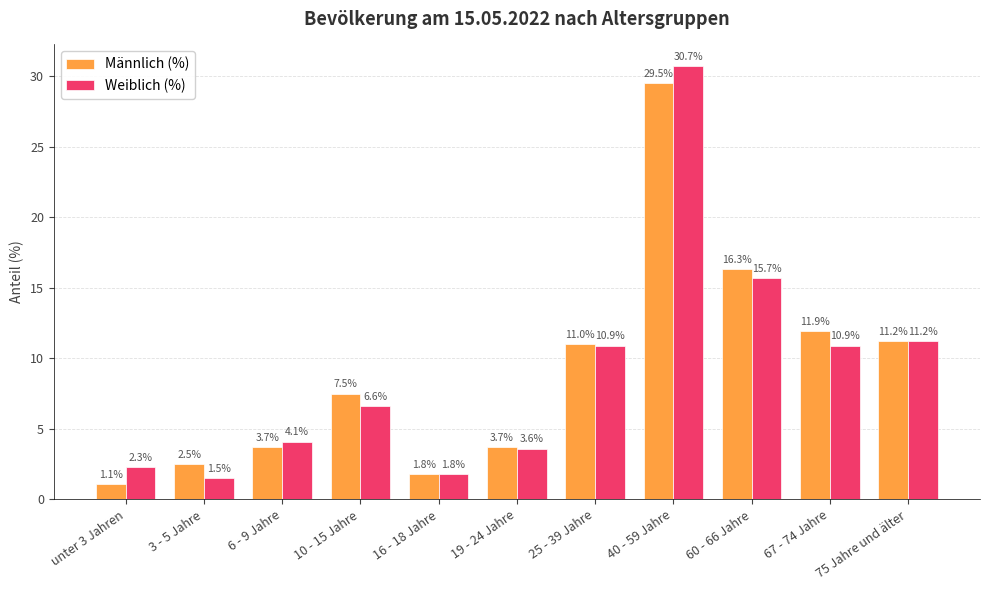

At 60 - 66 Jahre, list the series in order from smallest to largest.

Weiblich (%), Männlich (%)